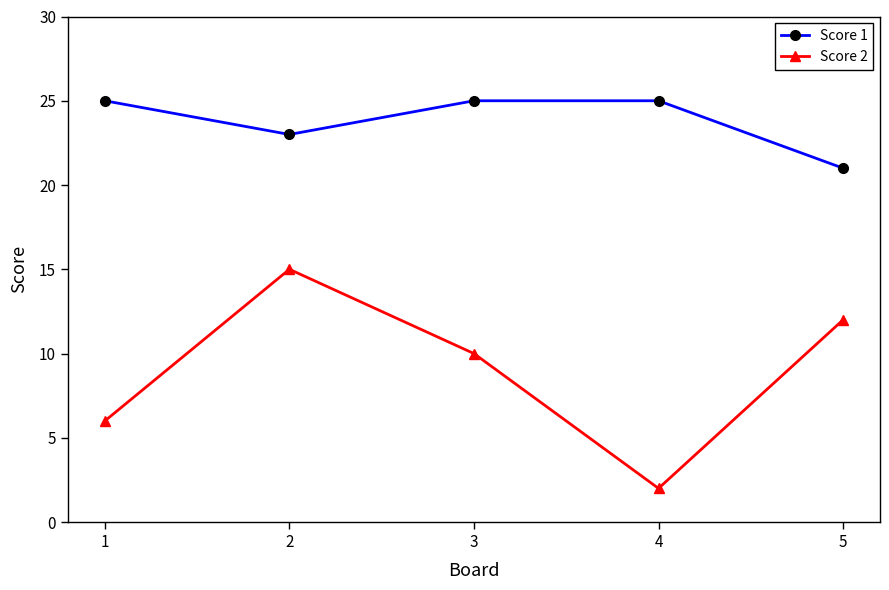

Rank the series by their average value, from lowest to highest.

Score 2, Score 1